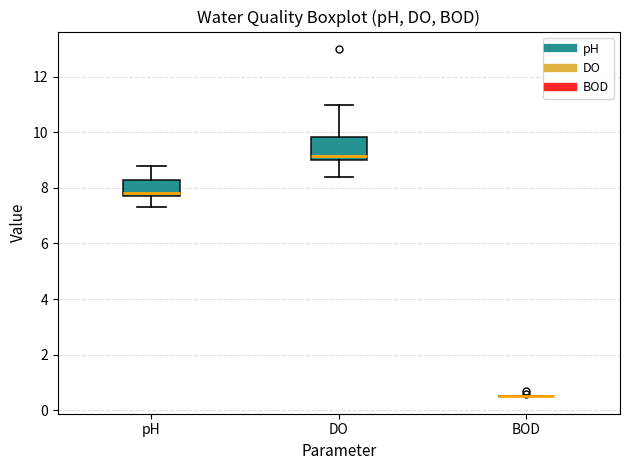

Reading left to right, read every box against the y-axis: the position of its median line, the range the box covers, and the ends of its whiskers. The values are not printed on the chart, so give them approximately, as read against the axis.

pH: median 7.8 (just above the box's lower edge), box 7.8 to 8.2, whiskers 7.4 to 8.8
DO: median 9.2, box 9.0 to 9.8, whiskers 8.4 to 11.0
BOD: box collapsed to a line at 0.6, whiskers 0.6 to 0.6